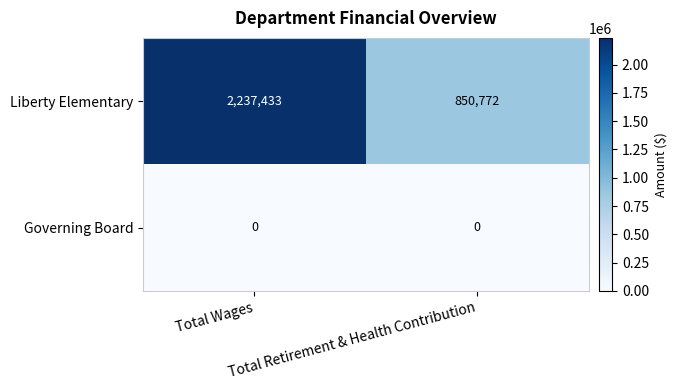

List the series in order of their peak value, lowest first.

Governing Board, Liberty Elementary